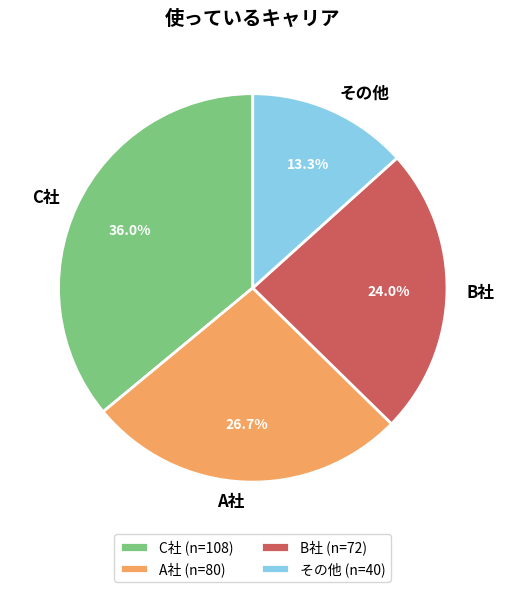

What is the largest slice in the pie chart?

C社